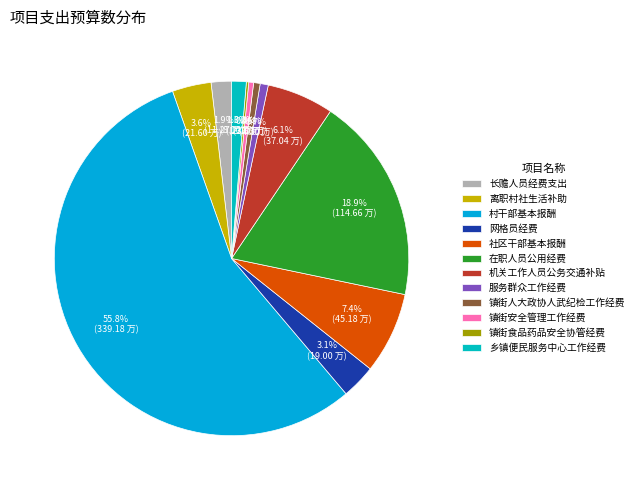

Rank the categories by value from highest to lowest.

村干部基本报酬, 在职人员公用经费, 社区干部基本报酬, 机关工作人员公务交通补贴, 离职村社生活补助, 网格员经费, 长赡人员经费支出, 乡镇便民服务中心工作经费, 服务群众工作经费, 镇街人大政协人武纪检工作经费, 镇街安全管理工作经费, 镇街食品药品安全协管经费